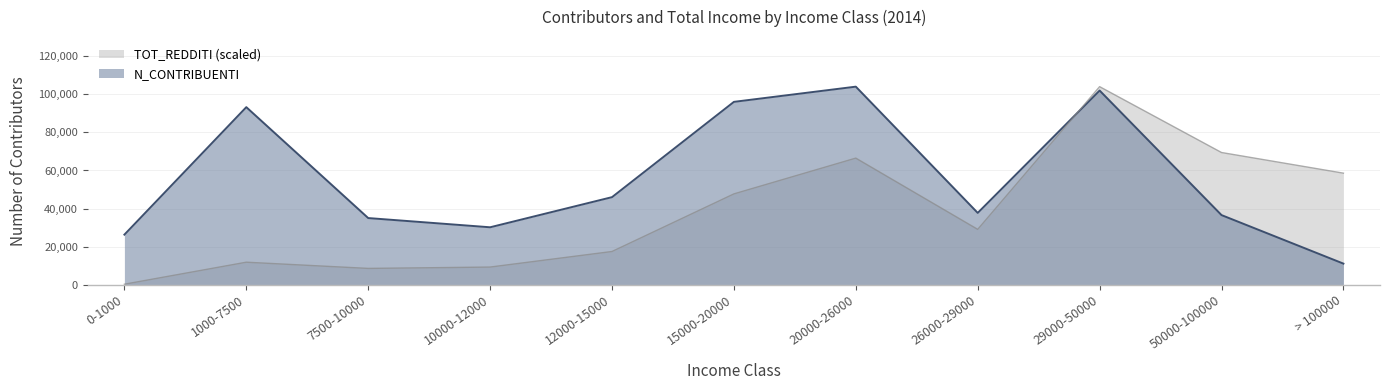

What is the label of the 5th point from the right?

20000-26000